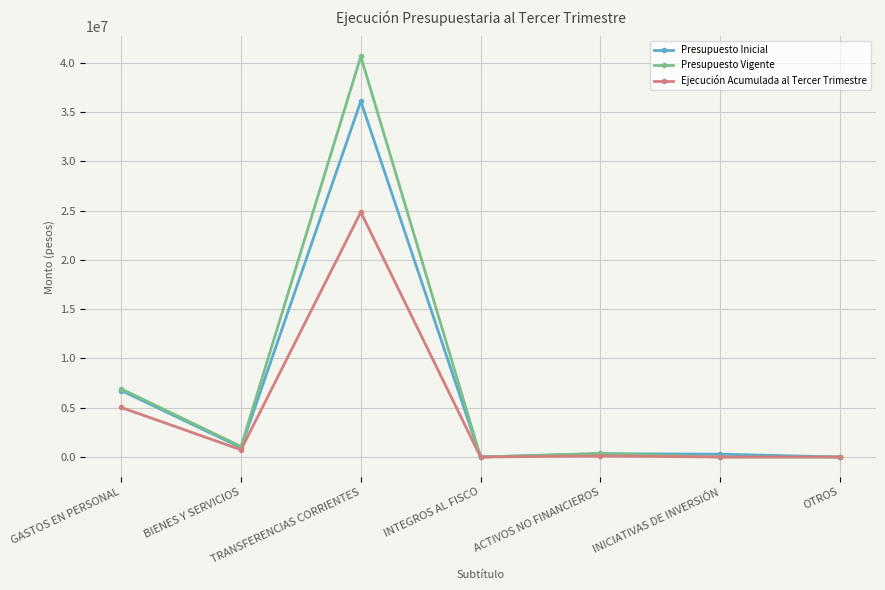

At which category is the sum across all series the highest?

TRANSFERENCIAS CORRIENTES